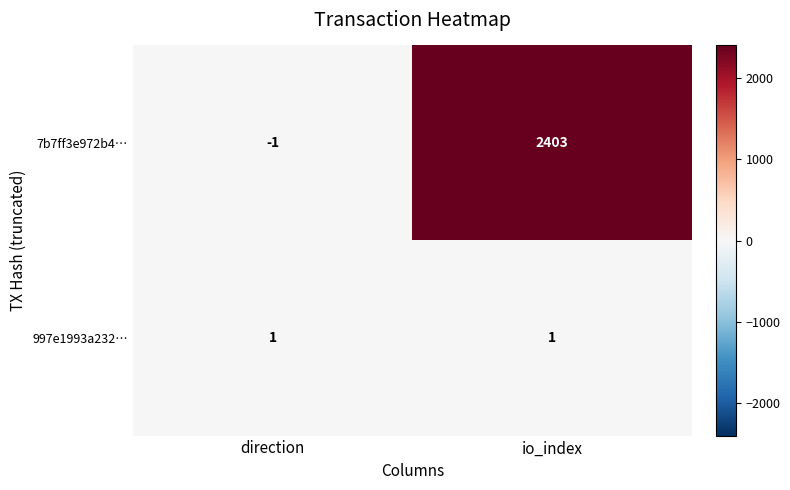

Where is 7b7ff3e972b4… nearest to the value 1201?

direction